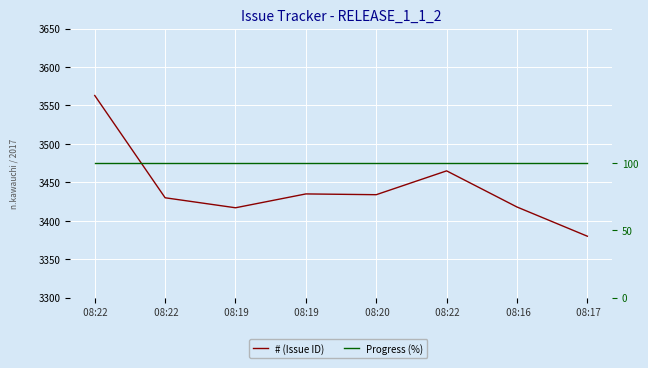

How many distinct data groups are displayed?

2